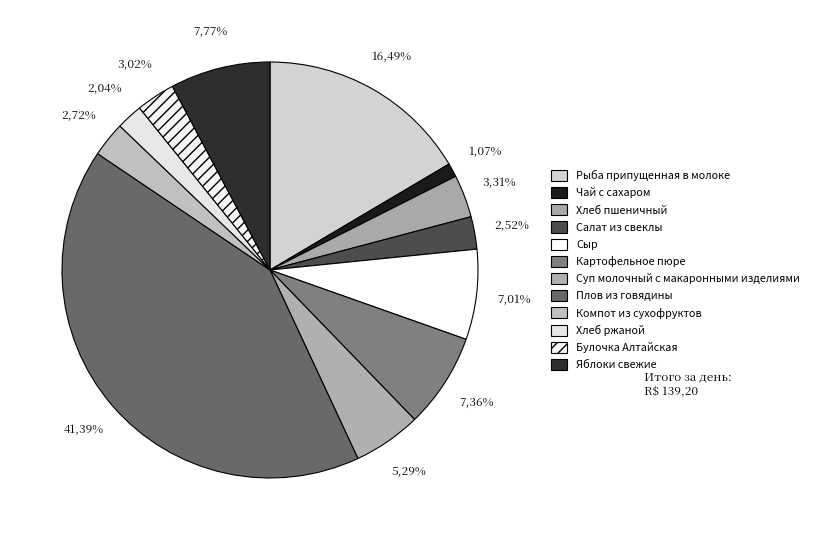

Do Чай с сахаром and Хлеб пшеничный together represent more than half of the pie?

No